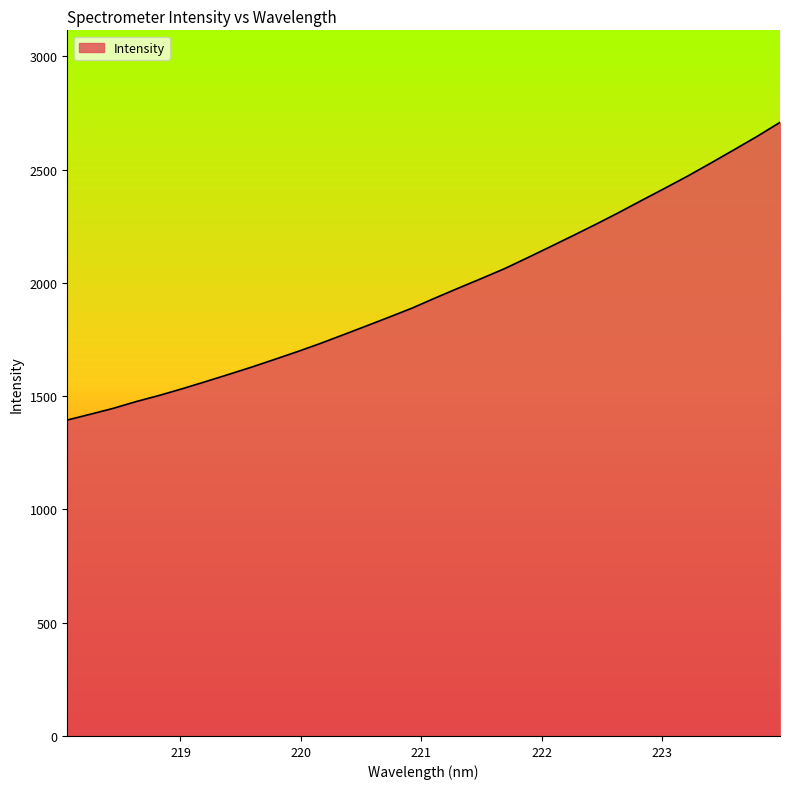

What is the difference between the maximum and minimum values?

1313.7